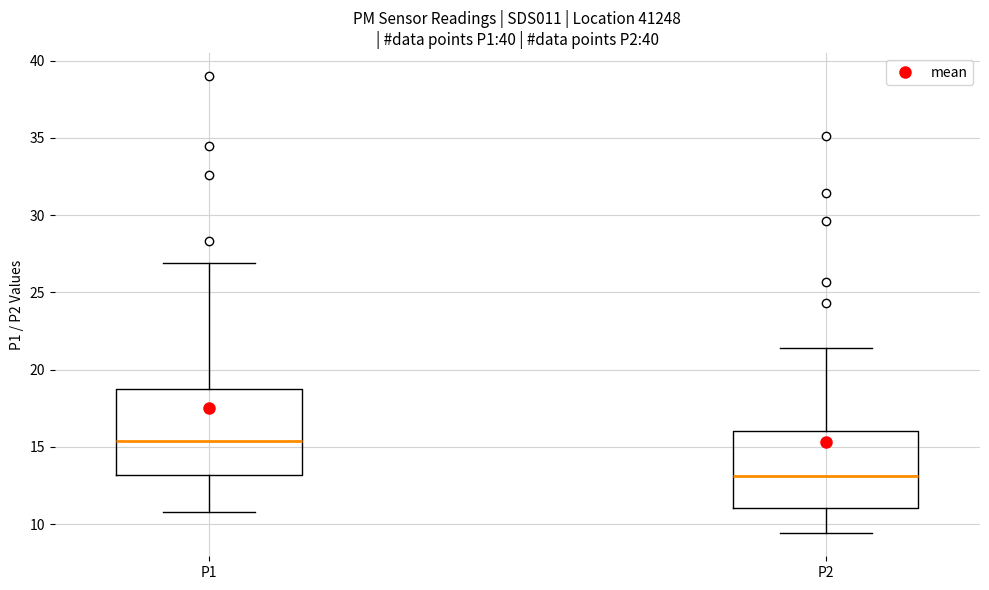

Reading left to right, read every box against the y-axis: the position of its median line, the range the box covers, and the ends of its whiskers. The values are not printed on the chart, so give them approximately, as read against the axis.

P1: median 15.5, box 13.0 to 18.5, whiskers 11.0 to 27.0
P2: median 13.0, box 11.0 to 16.0, whiskers 9.5 to 21.5